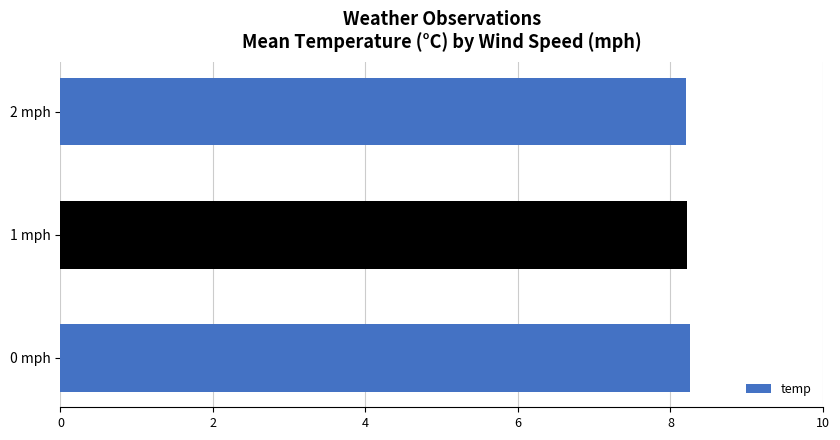

Approximately how many times larger is the value at 0 mph compared to 1 mph?

1.0